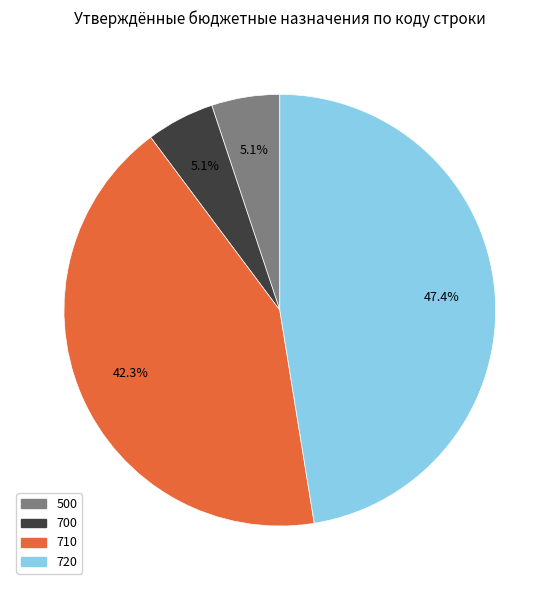

What is the ratio of the value at 700 to the value at 500?

1.0